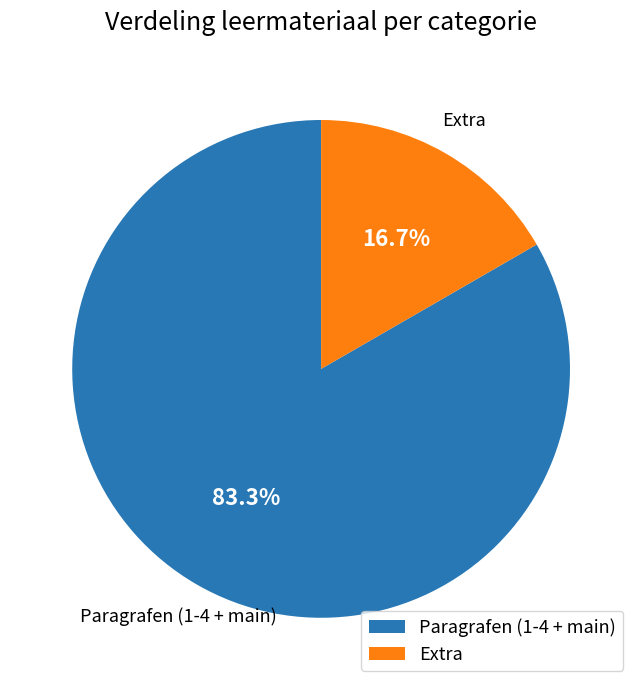

What is the ratio of the value at Paragrafen (1-4 + main) to the value at Extra?

5.0